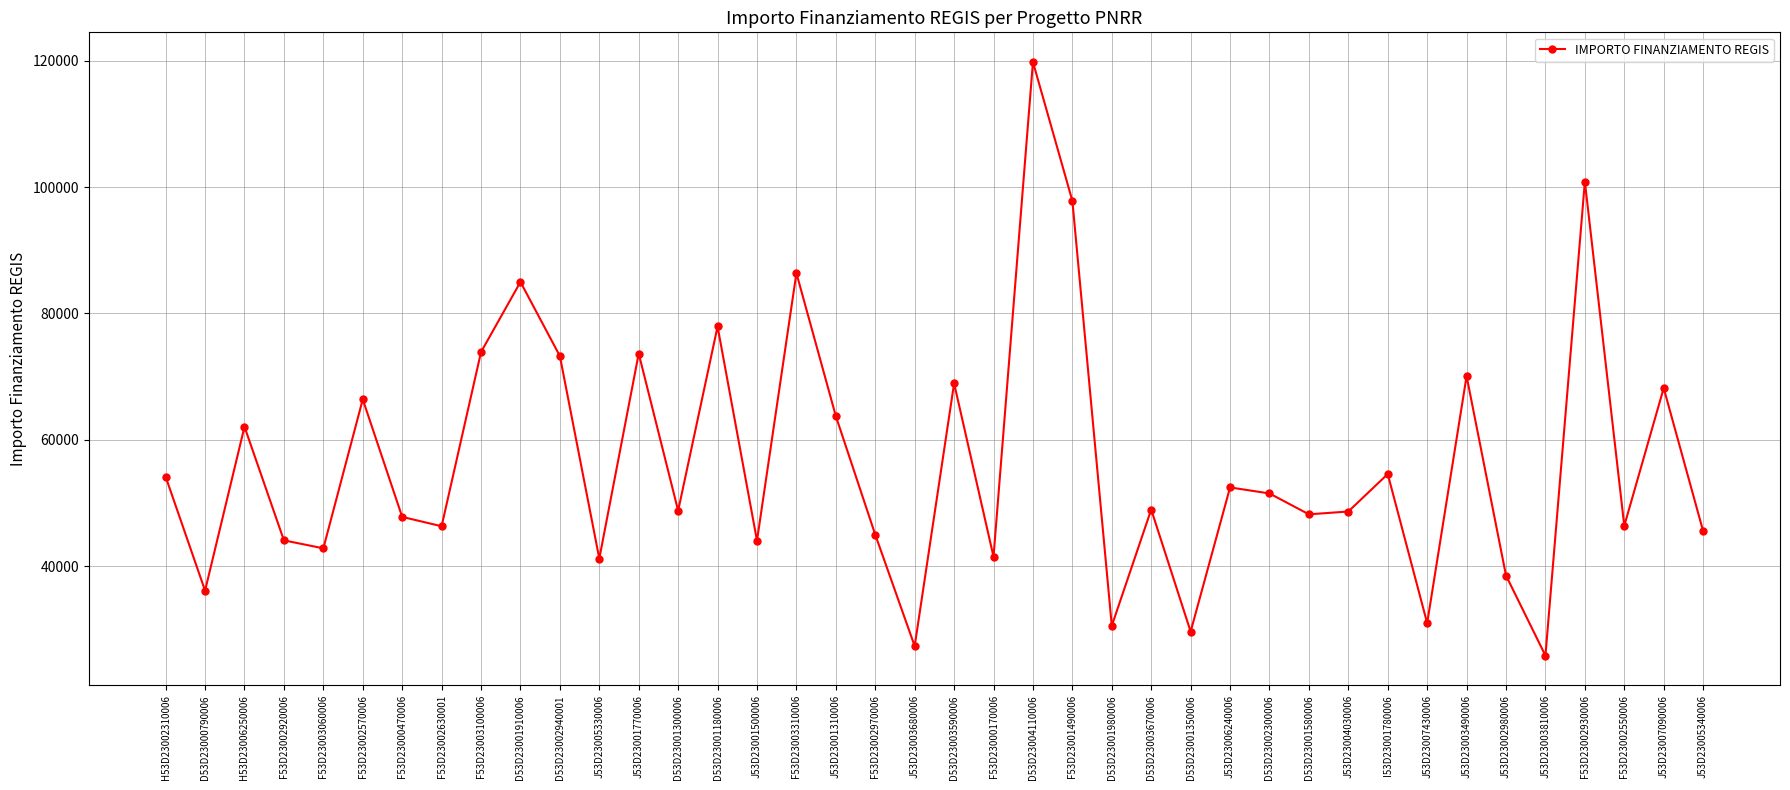

Is this an area chart (filled region under the line)?

No